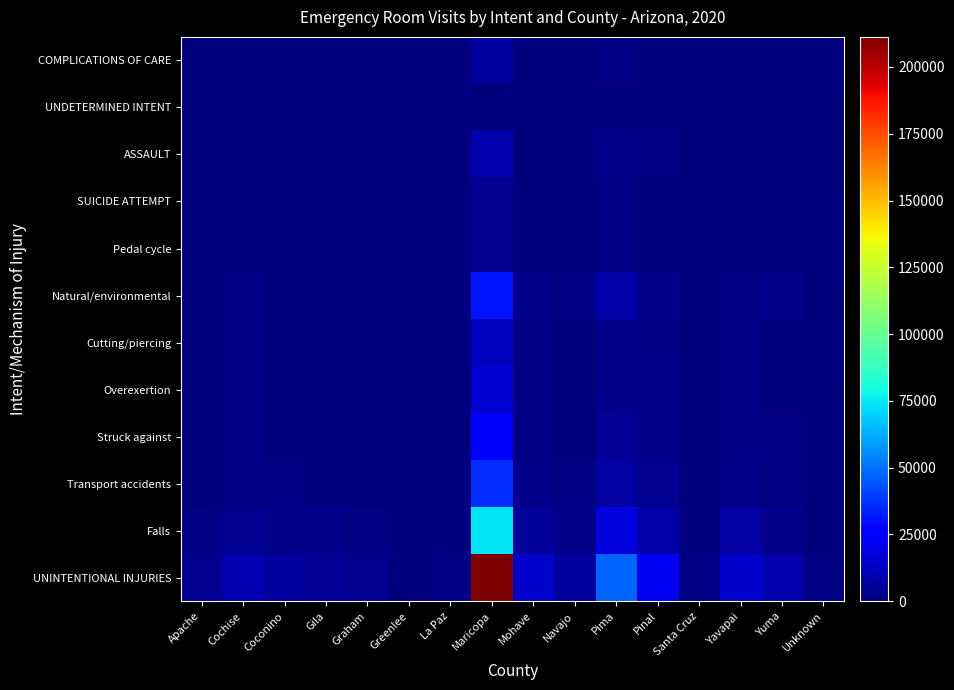

Reading left to right, what are all the values shown in this chart?

UNINTENTIONAL INJURIES: Apache=3328	Cochise=9701	Coconino=5972	Gila=4301	Graham=3350	Greenlee=369	La Paz=1190	Maricopa=211255	Mohave=14760	Navajo=5894	Pima=47848	Pinal=21801	Santa Cruz=1507	Yavapai=14819	Yuma=8813	Unknown=1492
Falls: Apache=1219	Cochise=3777	Coconino=2288	Gila=1750	Graham=972	Greenlee=123	La Paz=464	Maricopa=74218	Mohave=5753	Navajo=2219	Pima=17675	Pinal=8101	Santa Cruz=551	Yavapai=6651	Yuma=3093	Unknown=565
Transport accidents: Apache=414	Cochise=1115	Coconino=902	Gila=517	Graham=397	Greenlee=56	La Paz=140	Maricopa=36182	Mohave=1824	Navajo=850	Pima=7245	Pinal=3422	Santa Cruz=187	Yavapai=2023	Yuma=1386	Unknown=179
Struck against: Apache=409	Cochise=991	Coconino=625	Gila=562	Graham=330	Greenlee=27	La Paz=130	Maricopa=23258	Mohave=1510	Navajo=545	Pima=4738	Pinal=2360	Santa Cruz=108	Yavapai=1357	Yuma=915	Unknown=145
Overexertion: Apache=338	Cochise=1079	Coconino=447	Gila=384	Graham=384	Greenlee=45	La Paz=105	Maricopa=15604	Mohave=1358	Navajo=362	Pima=2553	Pinal=1706	Santa Cruz=81	Yavapai=1194	Yuma=590	Unknown=75
Cutting/piercing: Apache=236	Cochise=844	Coconino=496	Gila=280	Graham=323	Greenlee=23	La Paz=70	Maricopa=12314	Mohave=1067	Navajo=380	Pima=2885	Pinal=1193	Santa Cruz=121	Yavapai=1064	Yuma=469	Unknown=106
Natural/environmental: Apache=325	Cochise=859	Coconino=579	Gila=394	Graham=592	Greenlee=65	La Paz=156	Maricopa=30728	Mohave=1812	Navajo=921	Pima=7882	Pinal=3033	Santa Cruz=322	Yavapai=1058	Yuma=1754	Unknown=288
Pedal cycle: Apache=26	Cochise=136	Coconino=150	Gila=54	Graham=30	Greenlee=7	La Paz=13	Maricopa=3563	Mohave=152	Navajo=49	Pima=872	Pinal=272	Santa Cruz=25	Yavapai=272	Yuma=95	Unknown=21
SUICIDE ATTEMPT: Apache=58	Cochise=139	Coconino=218	Gila=66	Graham=70	Greenlee=11	La Paz=9	Maricopa=3978	Mohave=190	Navajo=148	Pima=926	Pinal=559	Santa Cruz=20	Yavapai=292	Yuma=191	Unknown=12
ASSAULT: Apache=306	Cochise=250	Coconino=583	Gila=182	Graham=166	Greenlee=7	La Paz=64	Maricopa=8386	Mohave=541	Navajo=581	Pima=2229	Pinal=849	Santa Cruz=34	Yavapai=370	Yuma=311	Unknown=50
UNDETERMINED INTENT: Apache=26	Cochise=35	Coconino=17	Gila=17	Graham=6	Greenlee=0	La Paz=0	Maricopa=612	Mohave=11	Navajo=12	Pima=75	Pinal=51	Santa Cruz=0	Yavapai=52	Yuma=39	Unknown=0
COMPLICATIONS OF CARE: Apache=42	Cochise=110	Coconino=101	Gila=132	Graham=36	Greenlee=0	La Paz=42	Maricopa=6145	Mohave=584	Navajo=156	Pima=1033	Pinal=757	Santa Cruz=17	Yavapai=473	Yuma=452	Unknown=14